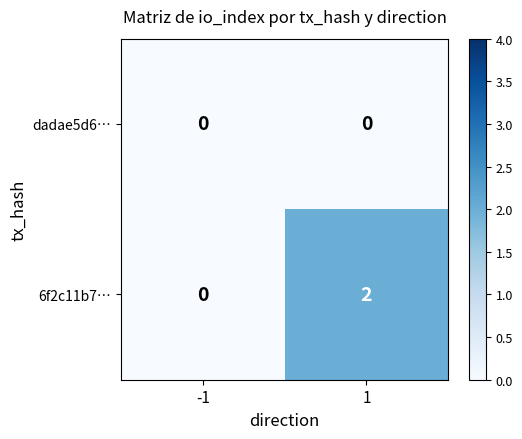

Which series has the largest total across all categories?

6f2c11b7…